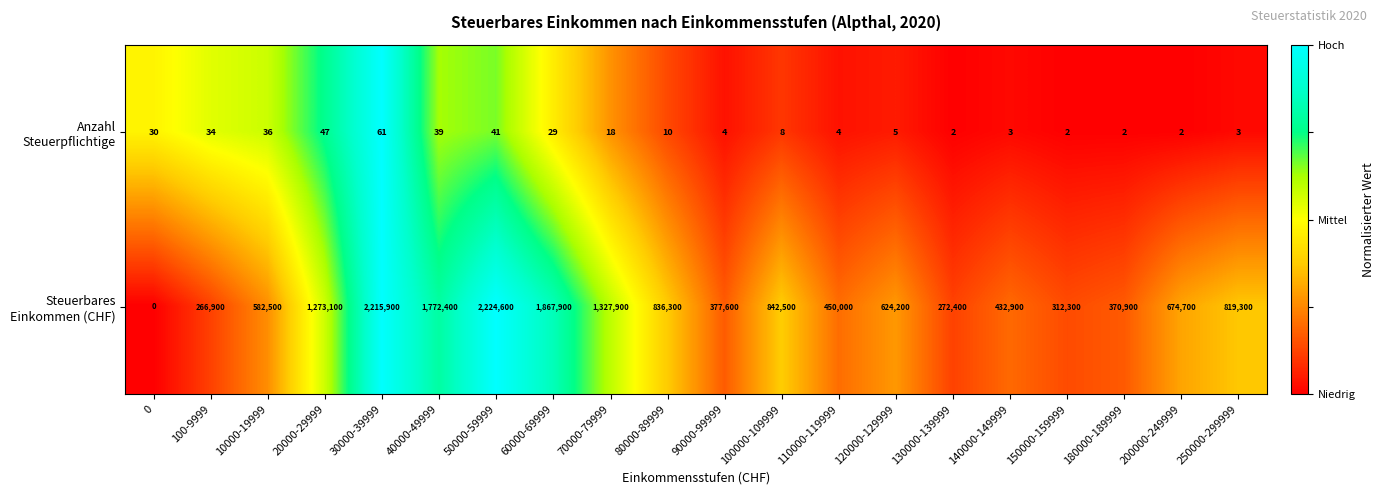

What is the difference between the highest and lowest values at 20000-29999?

1273053